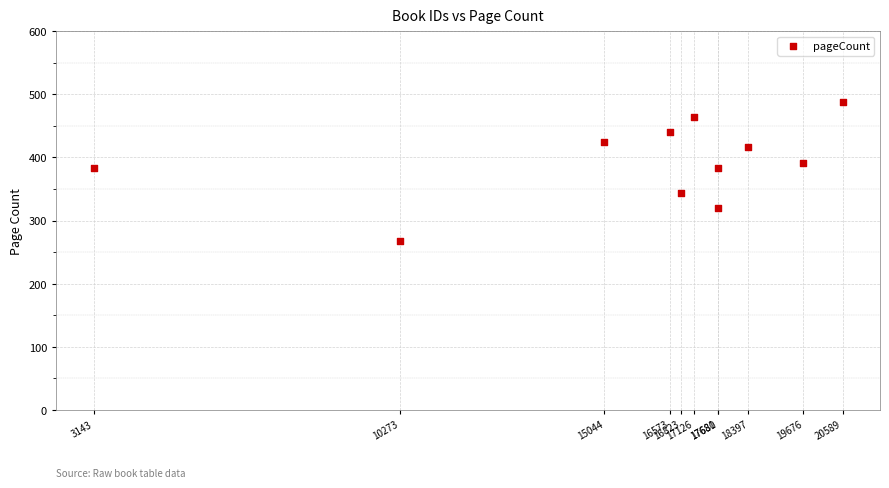

What is the average Y value?

393